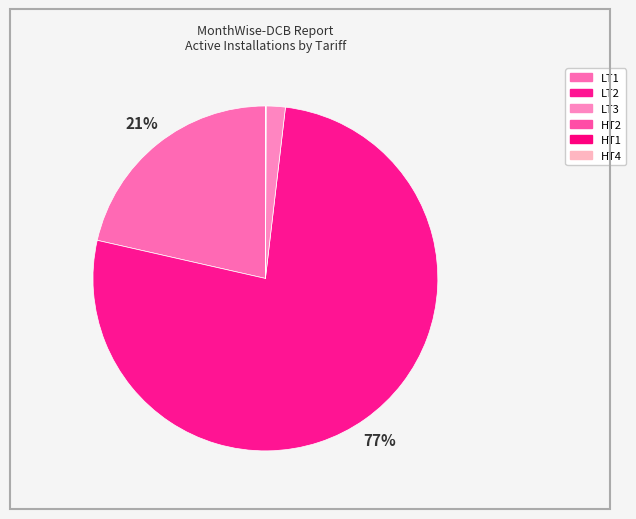

Does any single category account for the majority?

Yes